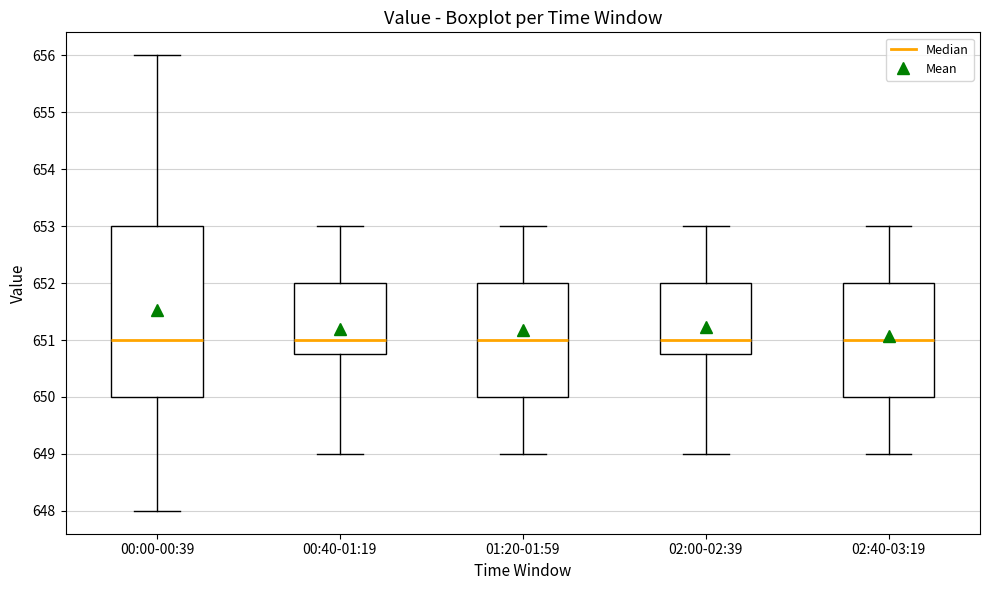

Reading left to right, read every box against the y-axis: the position of its median line, the range the box covers, and the ends of its whiskers. The values are not printed on the chart, so give them approximately, as read against the axis.

00:00-00:39: median 651.0, box 650.0 to 653.0, whiskers 648.0 to 656.0
00:40-01:19: median 651.0, box 650.8 to 652.0, whiskers 649.0 to 653.0
01:20-01:59: median 651.0, box 650.0 to 652.0, whiskers 649.0 to 653.0
02:00-02:39: median 651.0, box 650.8 to 652.0, whiskers 649.0 to 653.0
02:40-03:19: median 651.0, box 650.0 to 652.0, whiskers 649.0 to 653.0